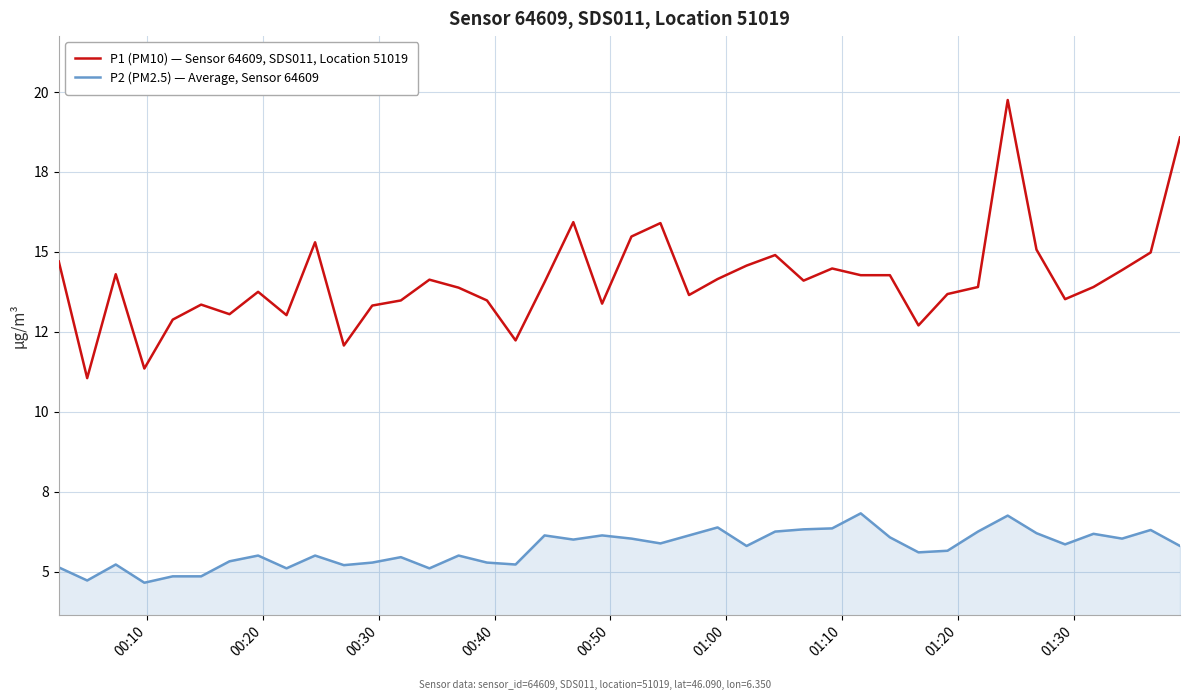

Which series has the largest range (max minus min)?

P1 (PM10) — Sensor 64609, SDS011, Location 51019